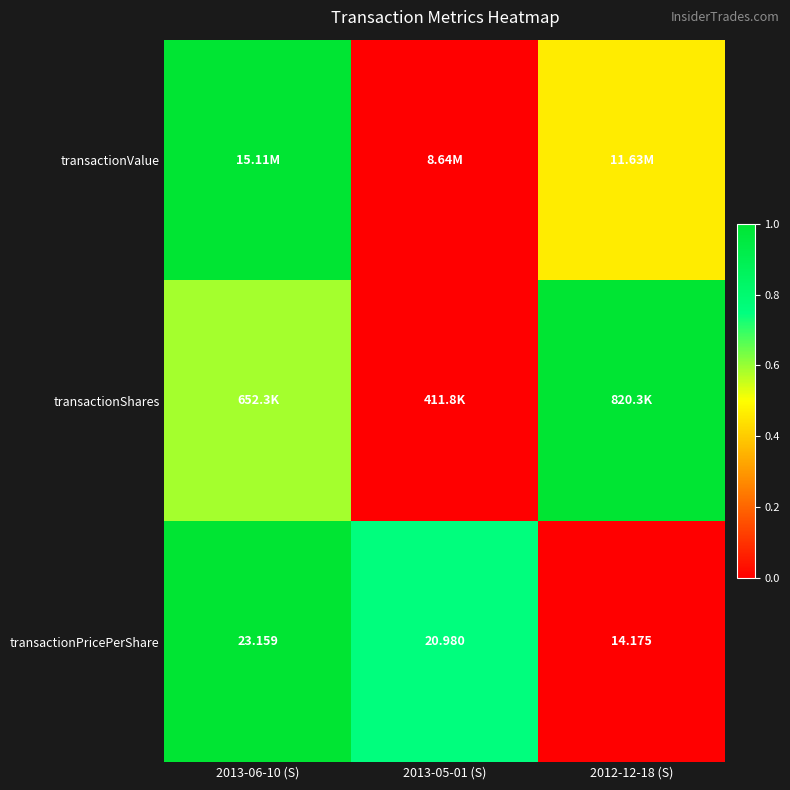

Rank the series by their maximum value, from highest to lowest.

transactionValue, transactionShares, transactionPricePerShare